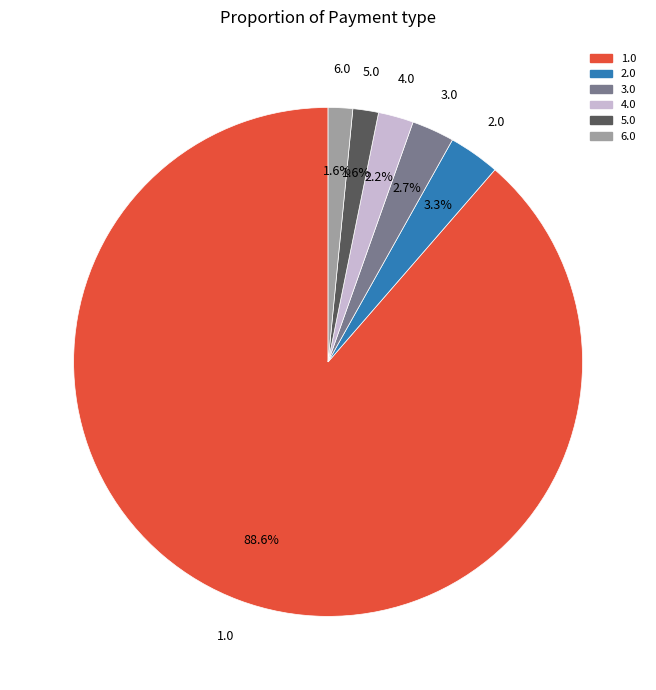

Is there a majority slice in this chart?

Yes